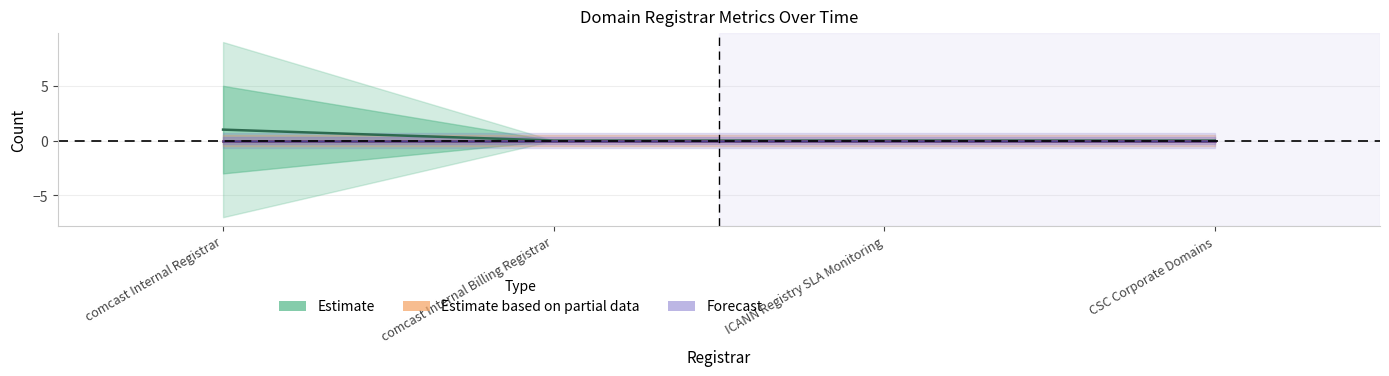

Reading right to left, what are all the values shown in this chart?

Estimate: CSC Corporate Domains=0	ICANN Registry SLA Monitoring=0	comcast Internal Billing Registrar=0	comcast Internal Registrar=1
Estimate based on partial data: CSC Corporate Domains=0	ICANN Registry SLA Monitoring=0	comcast Internal Billing Registrar=0	comcast Internal Registrar=0
Forecast: CSC Corporate Domains=0	ICANN Registry SLA Monitoring=0	comcast Internal Billing Registrar=0	comcast Internal Registrar=0